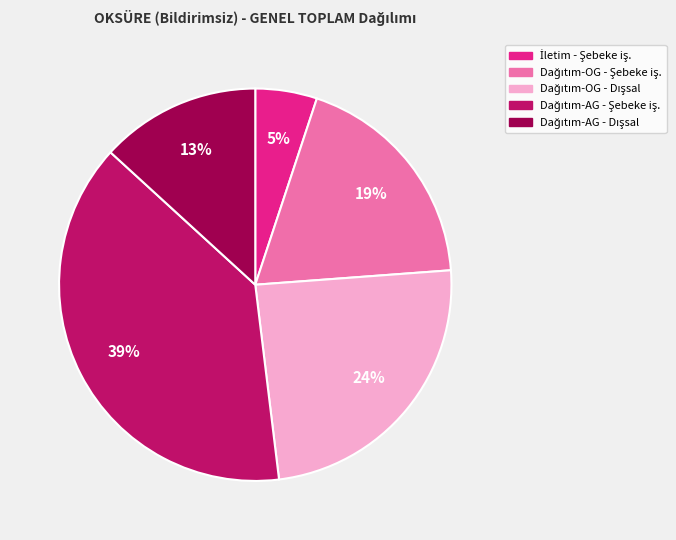

Is there any slice that represents more than half of the pie?

No